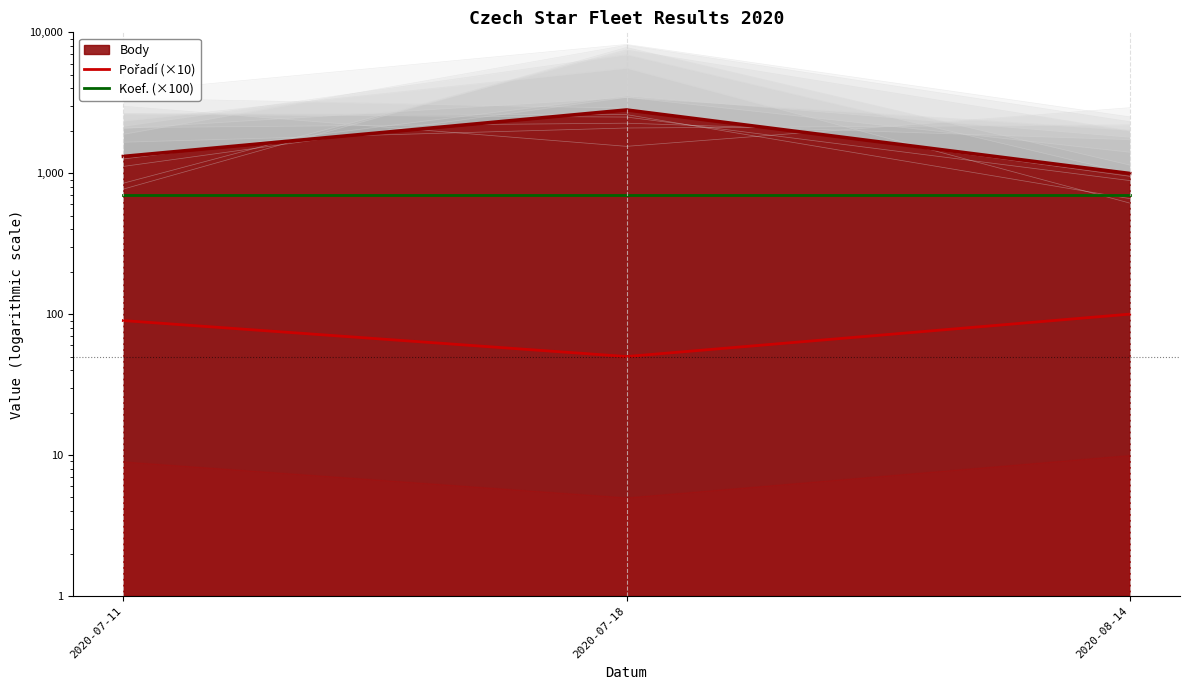

What is the label of the 1st point from the right?

2020-08-14